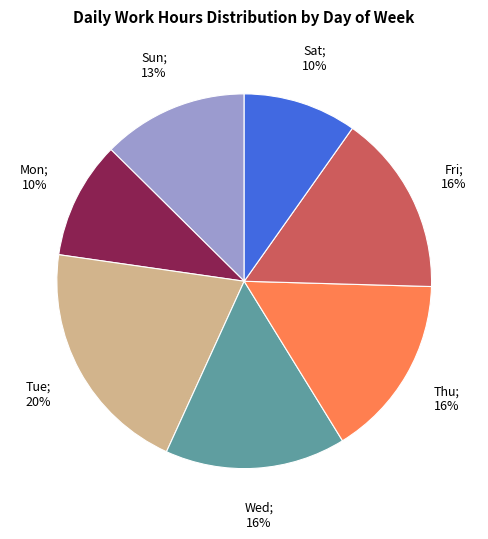

To the nearest percent, what is the average slice percentage?

14%